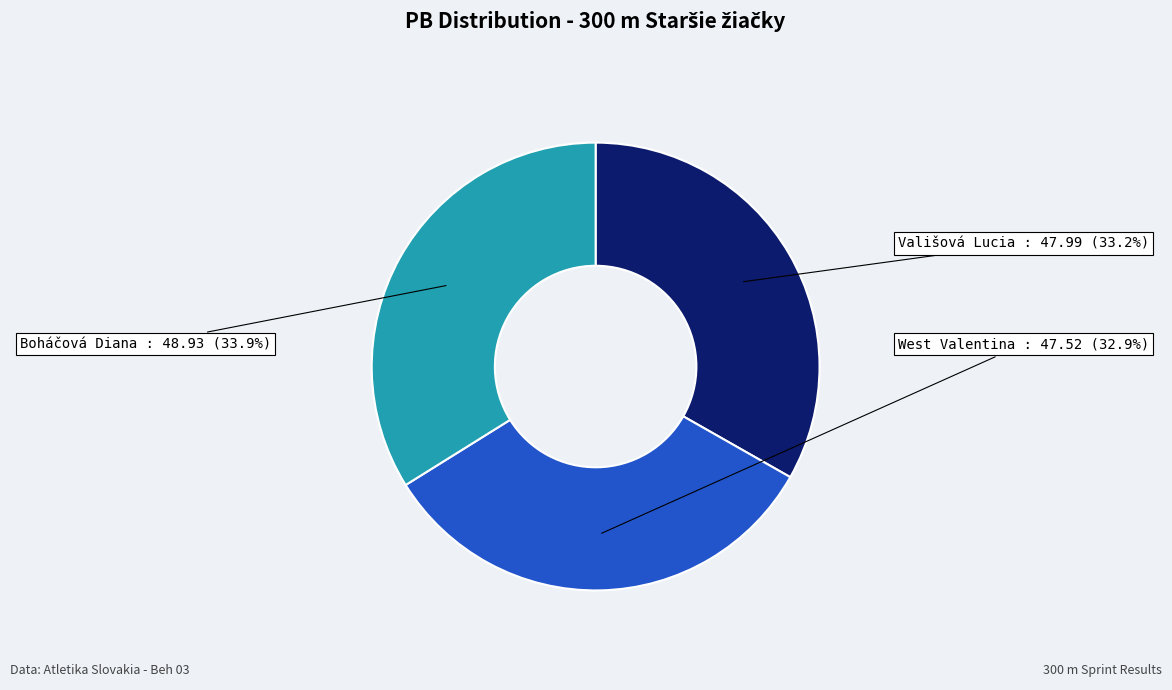

How much of the chart is everything except West Valentina?

67.1%